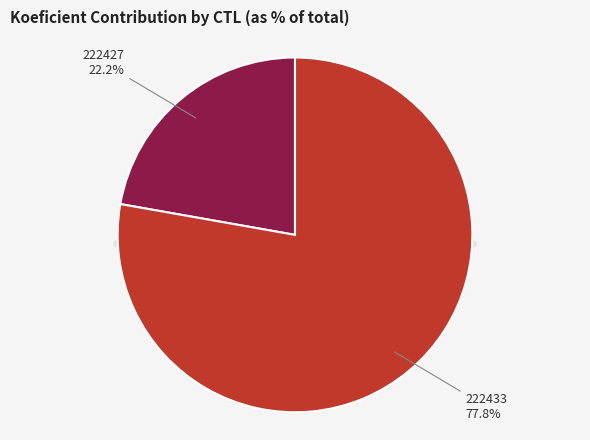

To the nearest percent, what is the average slice percentage?

50%